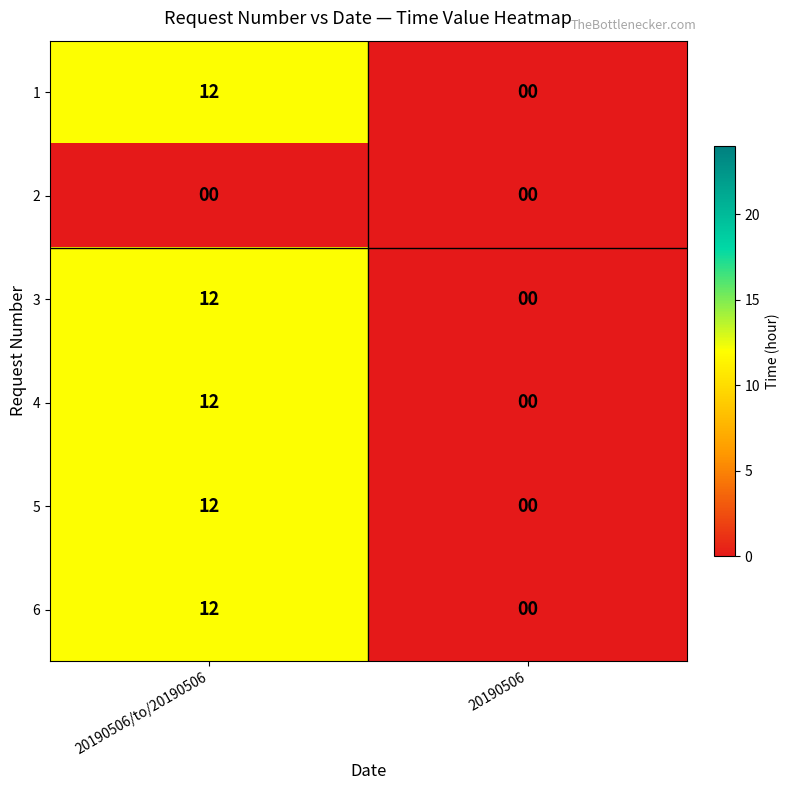

What is the greatest value displayed?

12